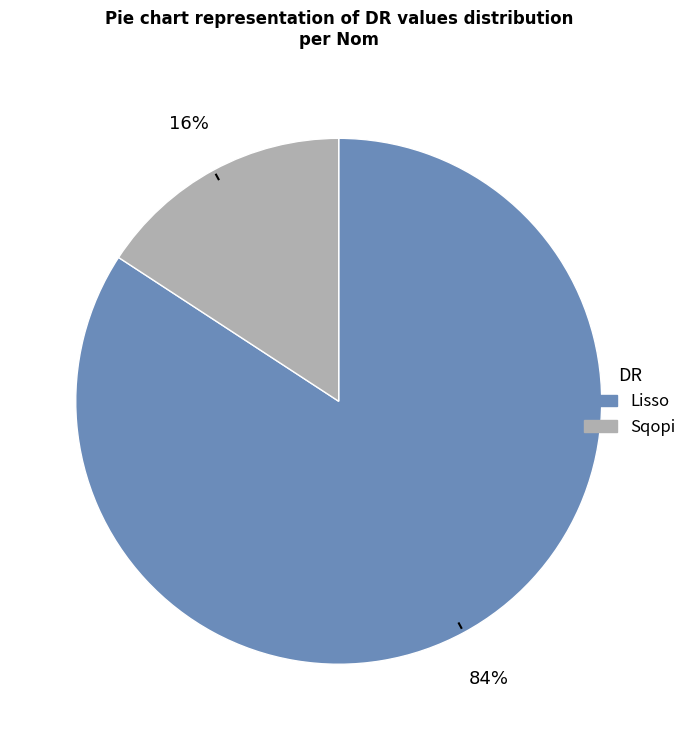

Do Sqopi and Lisso together represent more than half of the pie?

Yes